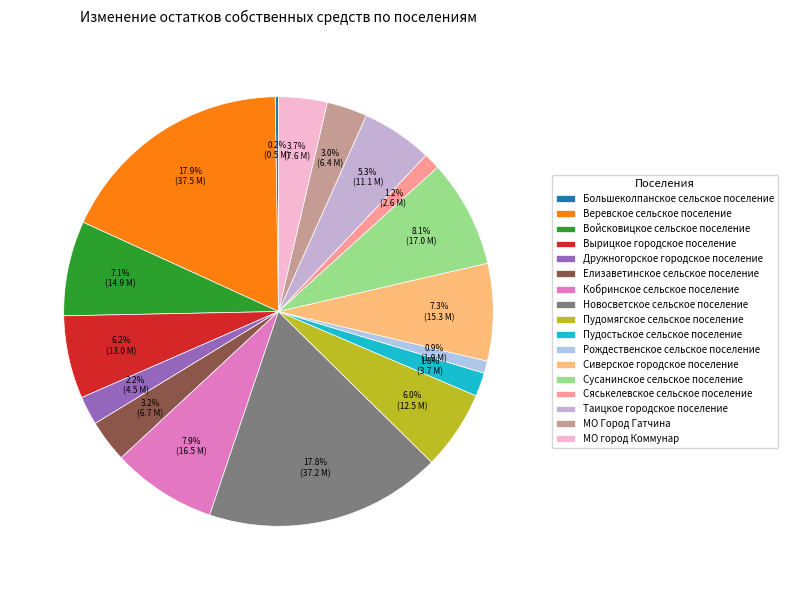

Does Рождественское сельское поселение account for over 50% of the chart?

No